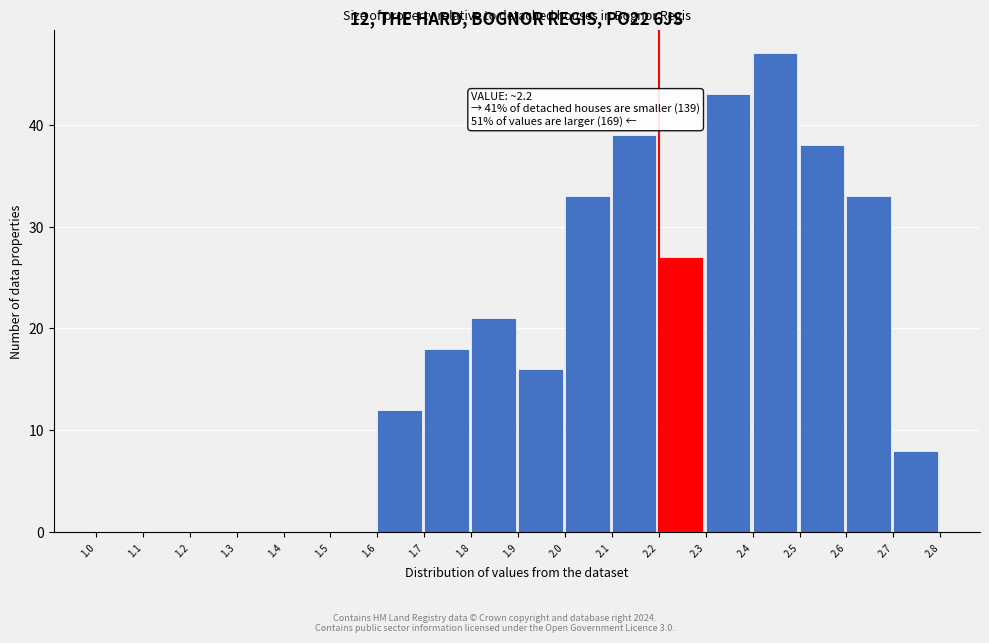

Which range on the x-axis has the tallest bar?

2.4 to 2.5